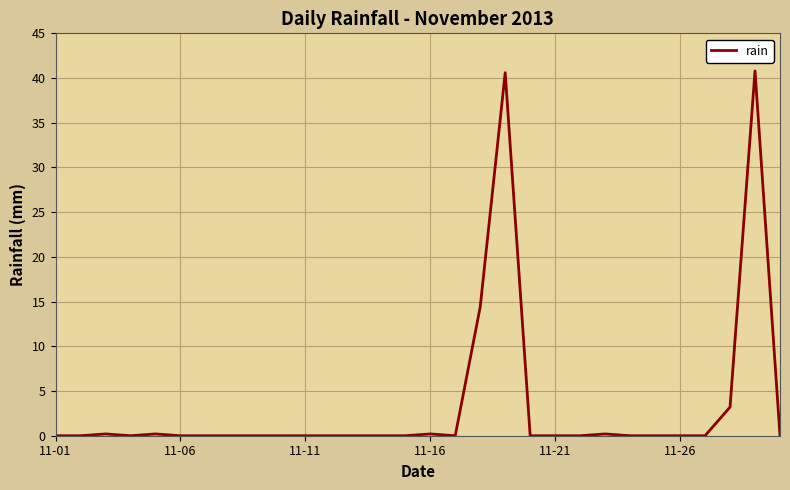

What is the difference between the maximum and minimum values?

40.8